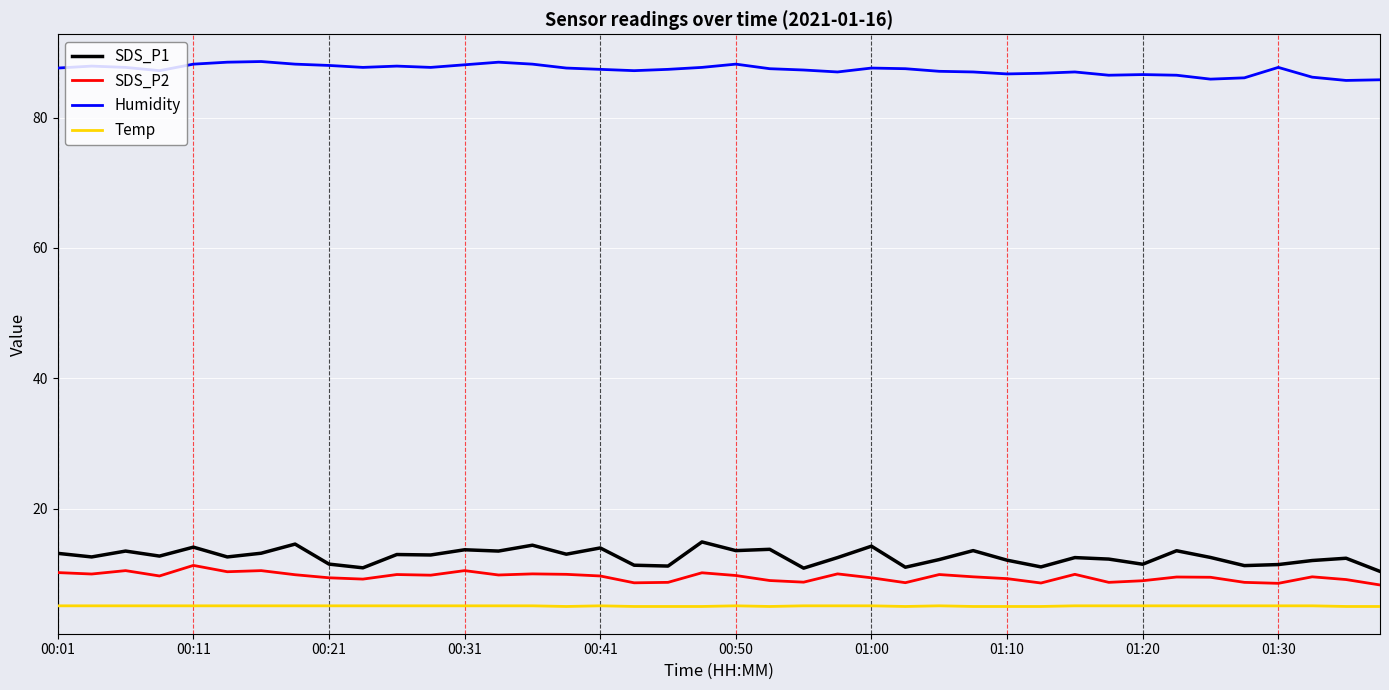

Which series has the widest spread of values?

SDS_P1